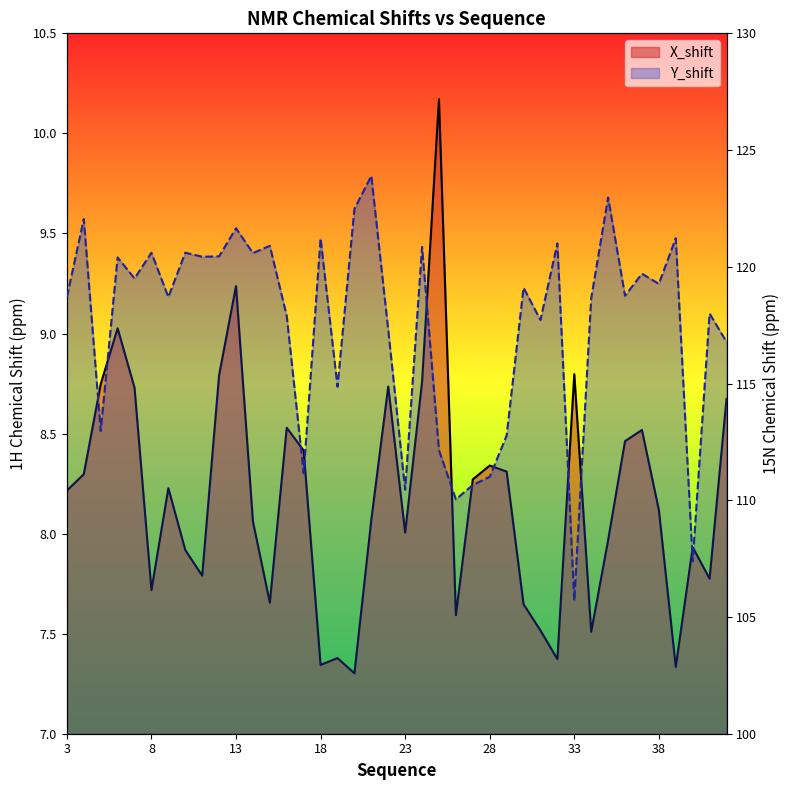

How many categories are shown in the chart?

40